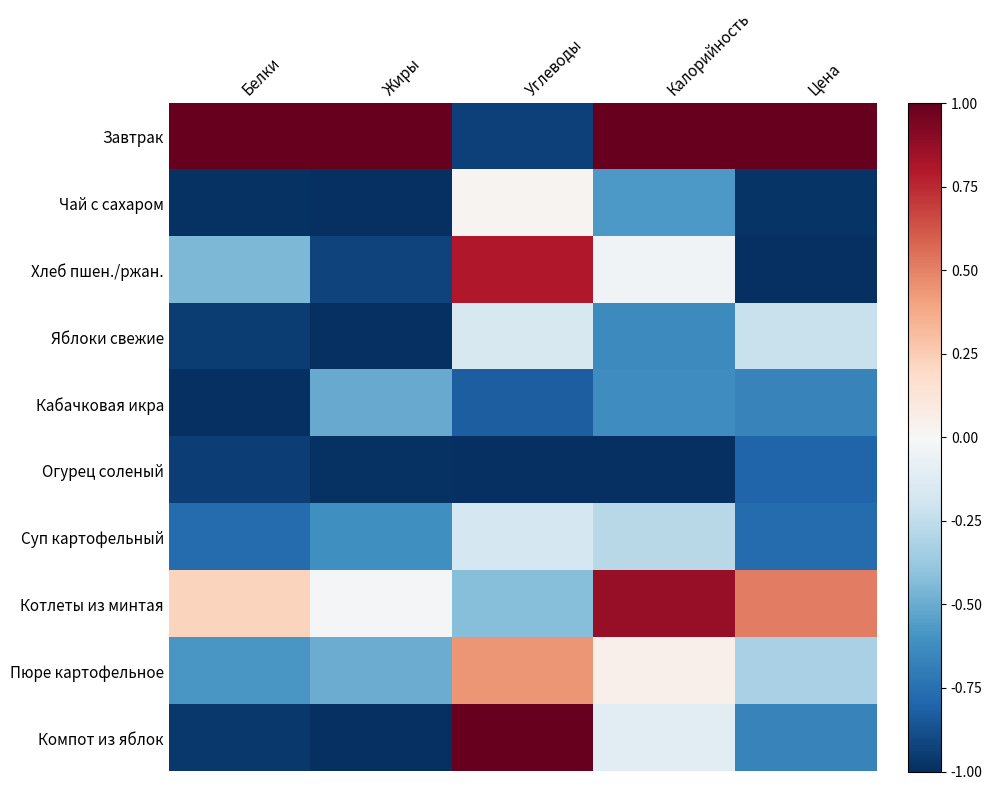

Count the number of categories in the chart.

5